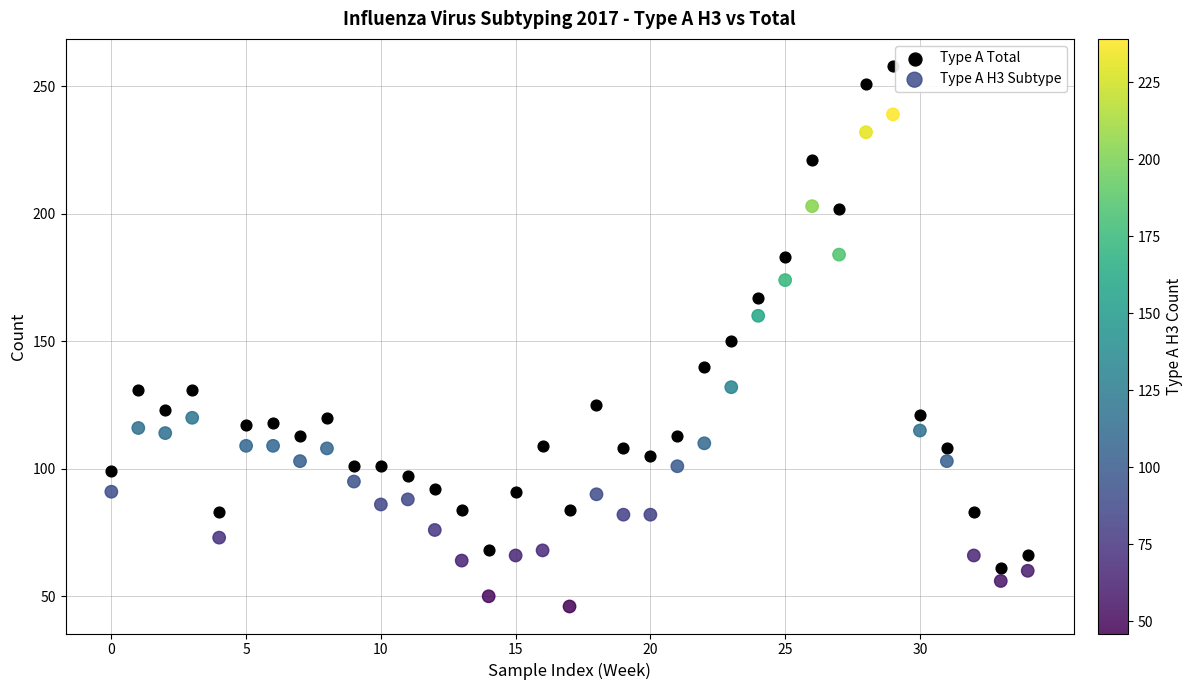

Which series contains the highest Y value?

Type A Total